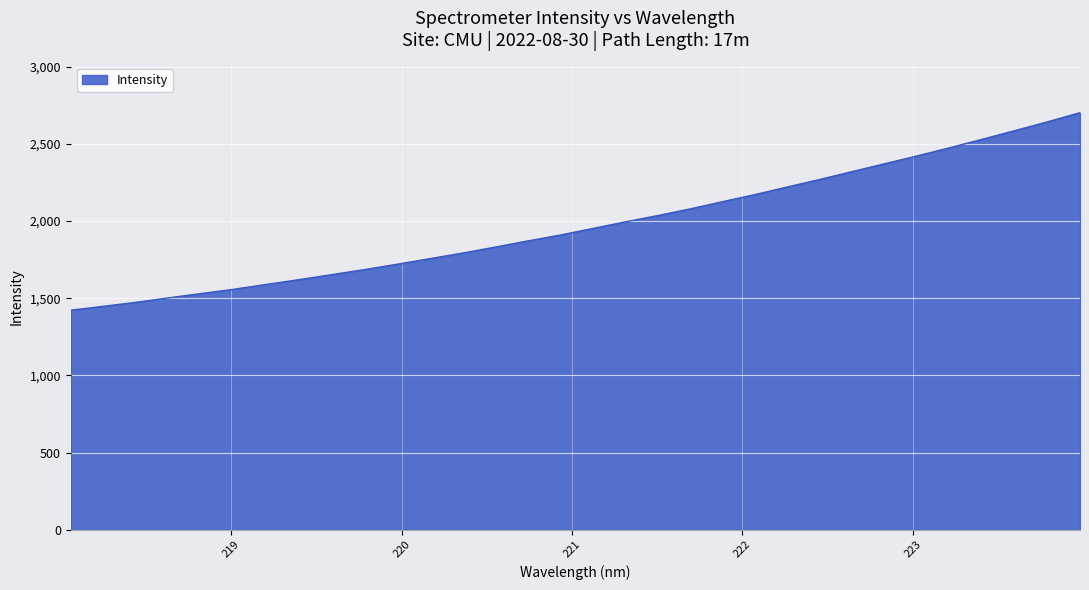

Does the chart have visible grid lines?

Yes